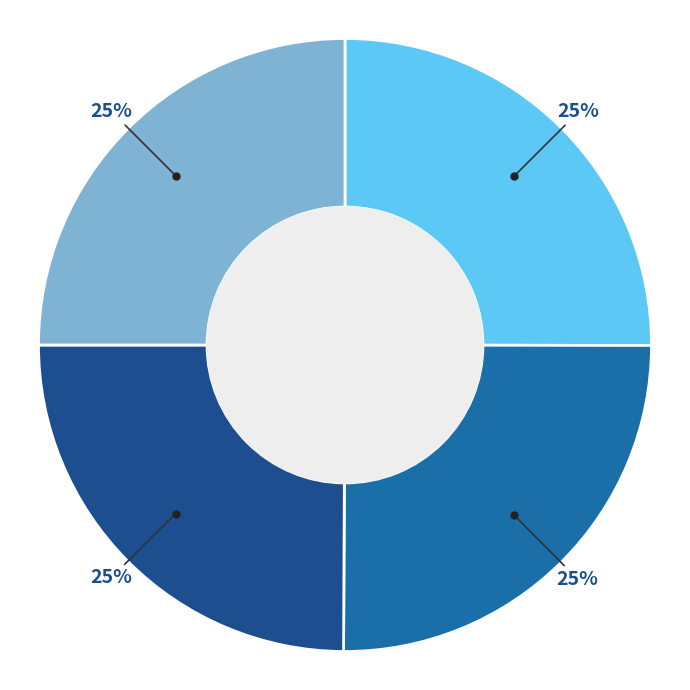

To the nearest percent, what is the average slice percentage?

25%